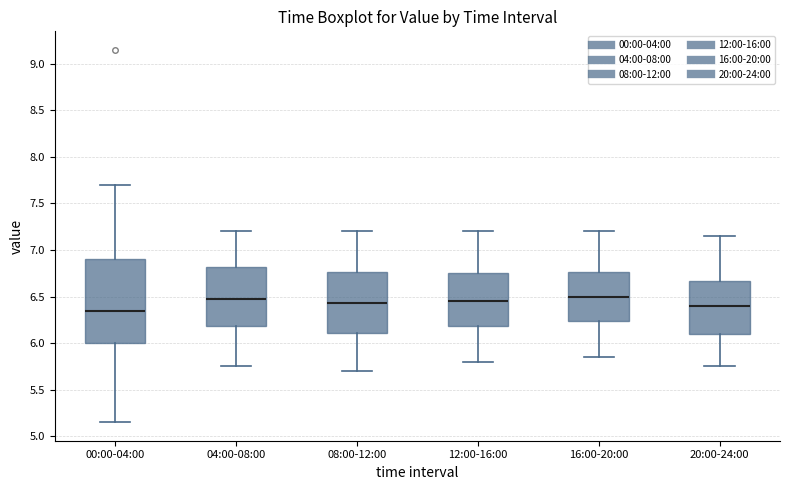

Where is the upper edge of the box for 20:00-24:00 on the y-axis? The values are not printed on the chart, so give them approximately, as read against the axis.

6.65